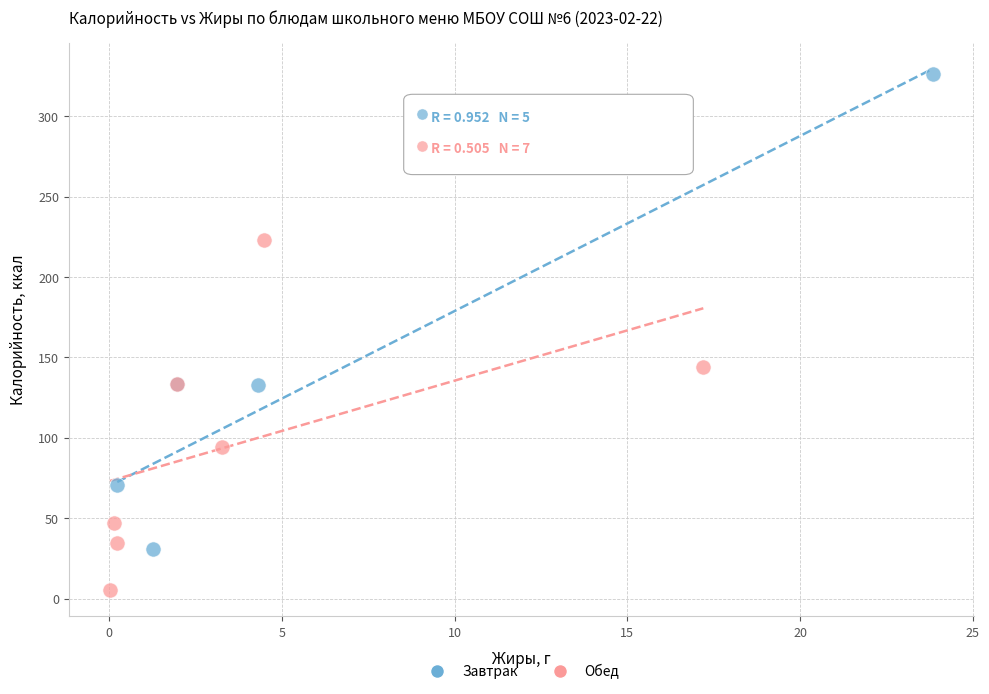

Which series has the largest Y range (max minus min)?

Завтрак